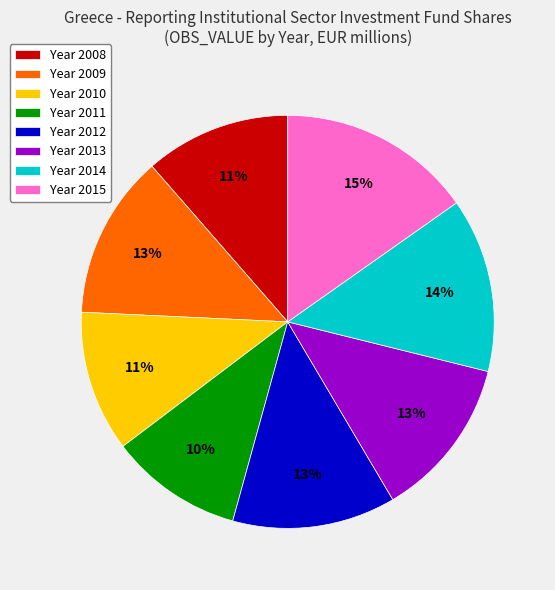

What is the largest slice in the pie chart?

Year 2015